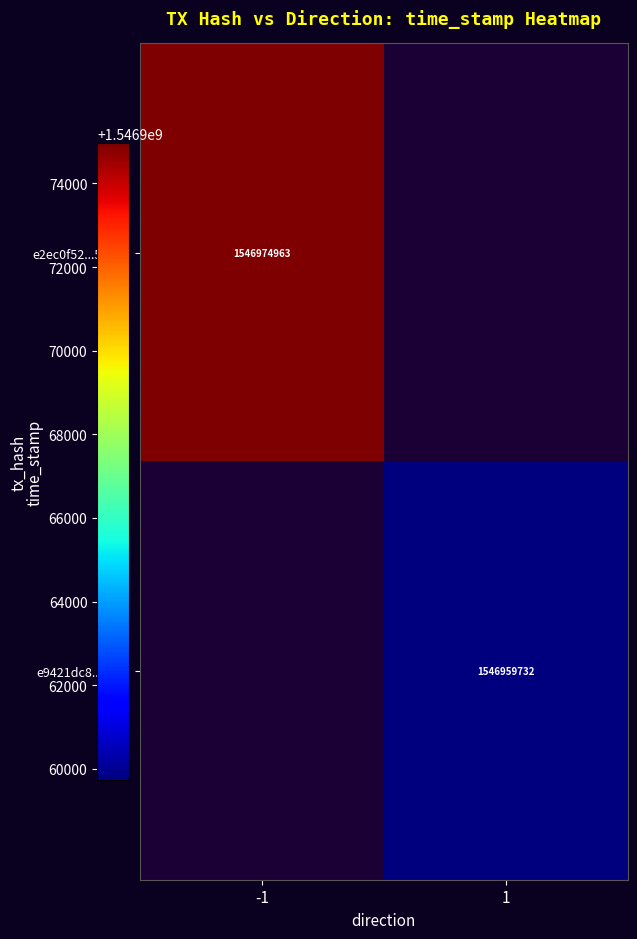

Is the value of e2ec0f52...58401 at -1 greater than the value of e9421dc8...8c90 at 1?

Yes